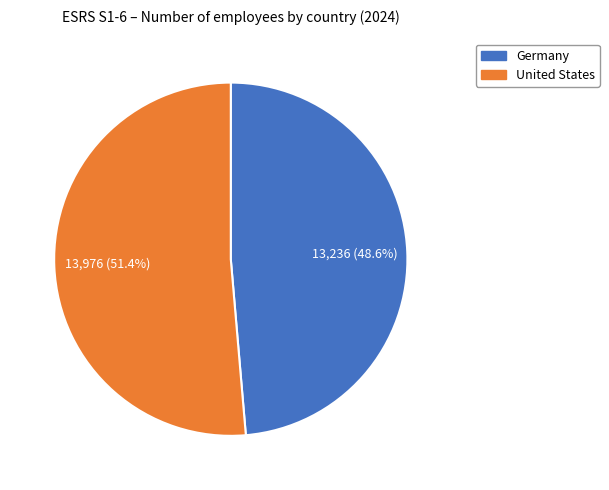

Is United States the majority of the pie?

Yes